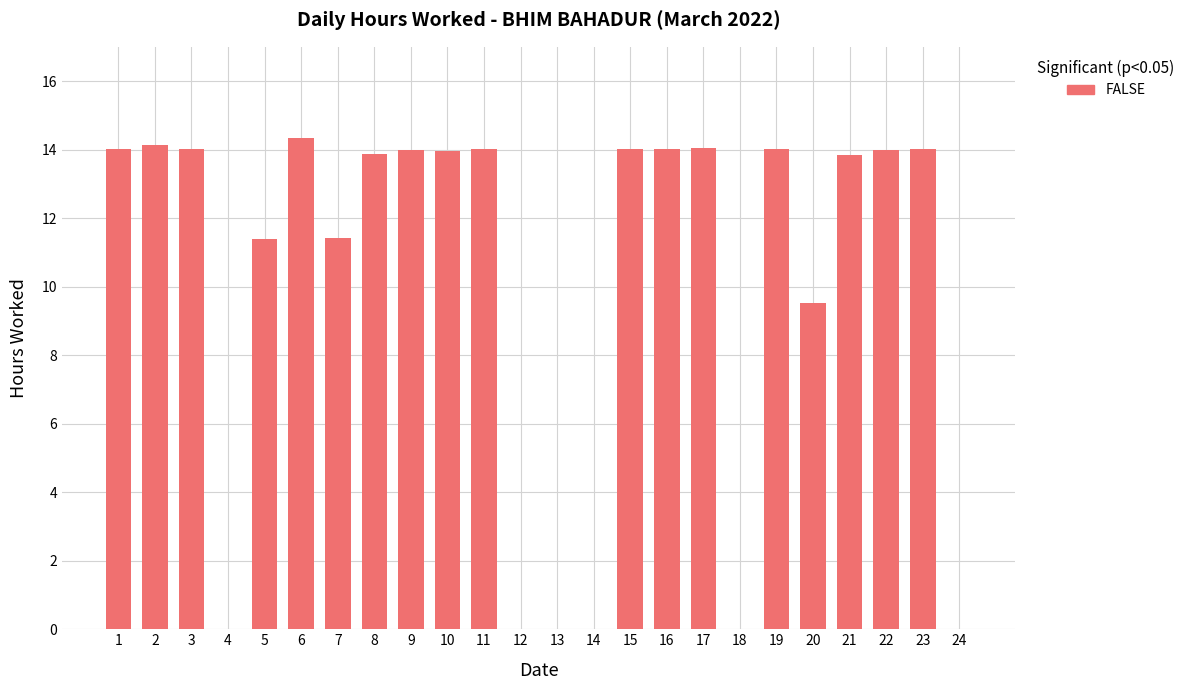

How many categories are shown in the chart?

24